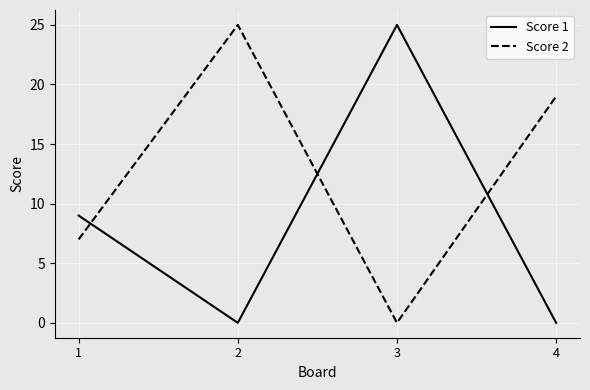

How many times do Score 2 and Score 1 cross each other?

3